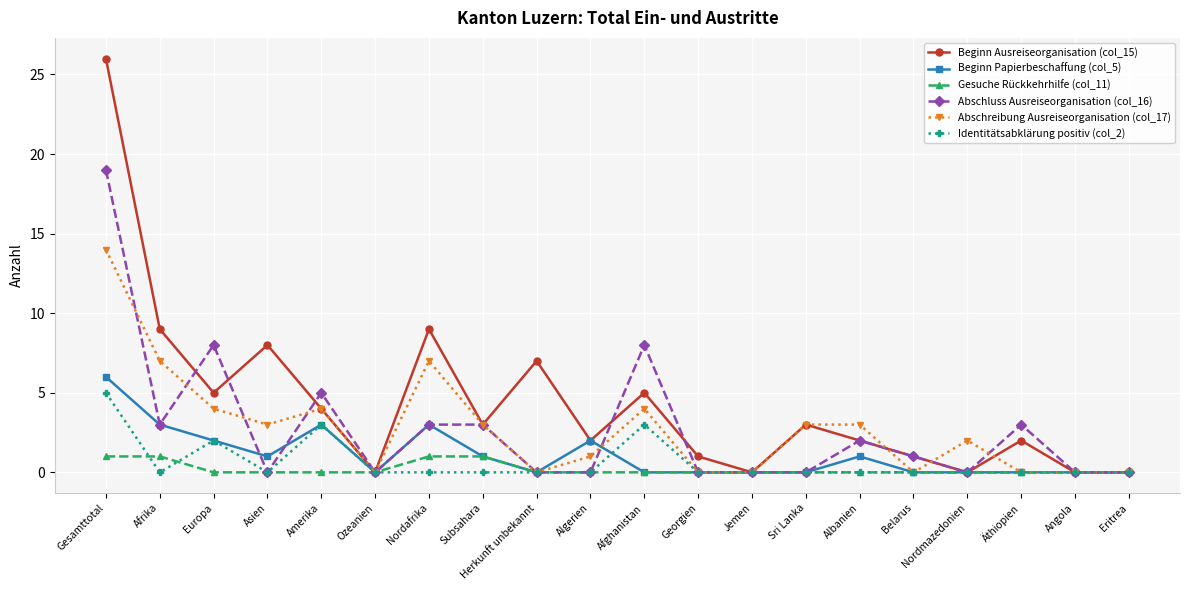

What is the spread (max minus min) of values at Subsahara?

3